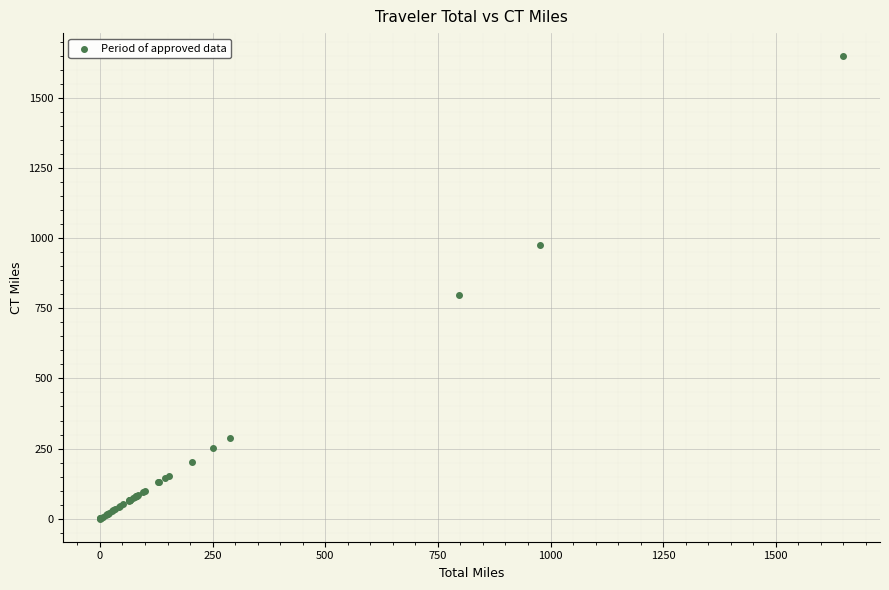

What Y value in the scatter plot is closest to 824?

796.1